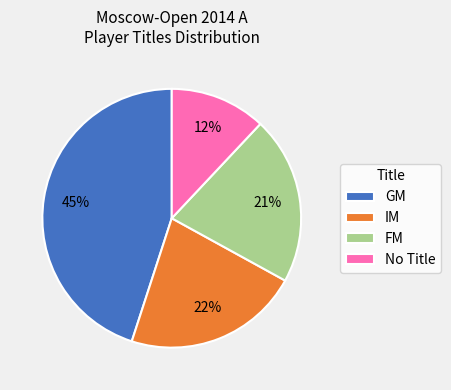

Which category has the biggest portion of the pie?

GM